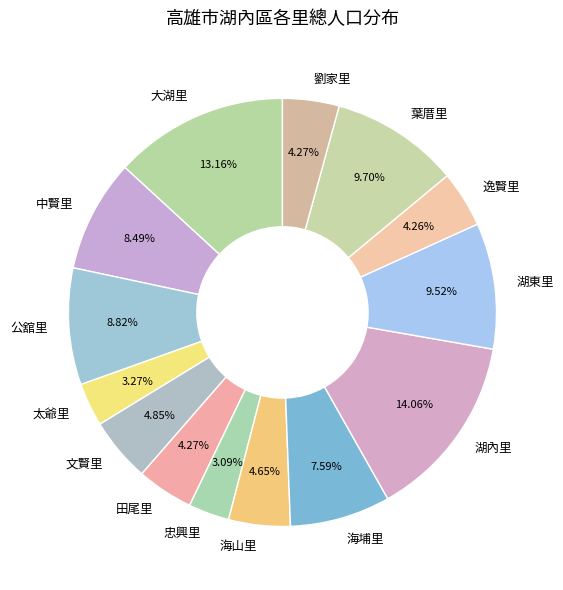

Is there any slice that represents more than half of the pie?

No